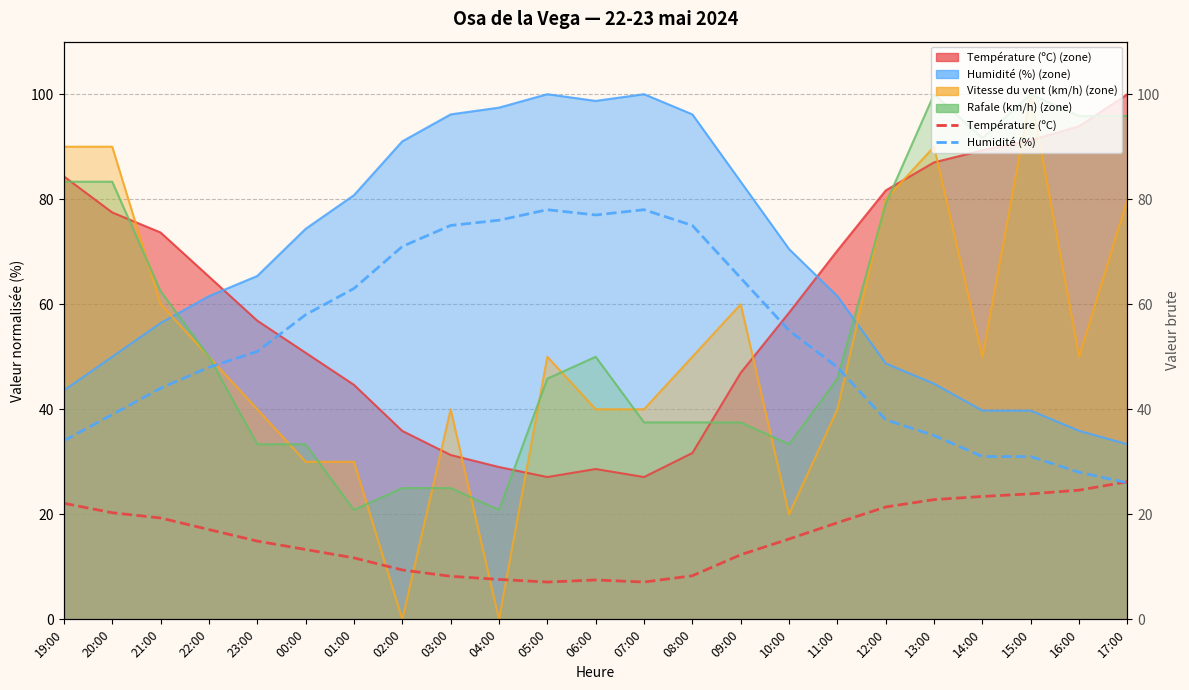

What is the total value across all series at 05:00?

85.1